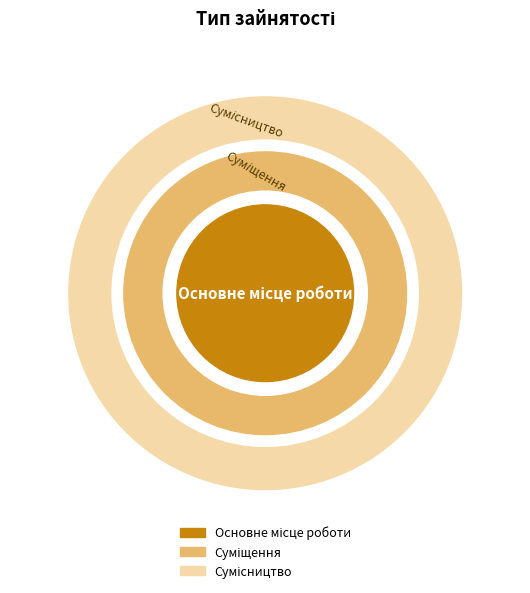

Rank the categories by value from highest to lowest.

Сумісництво, Суміщення, Основне місце роботи